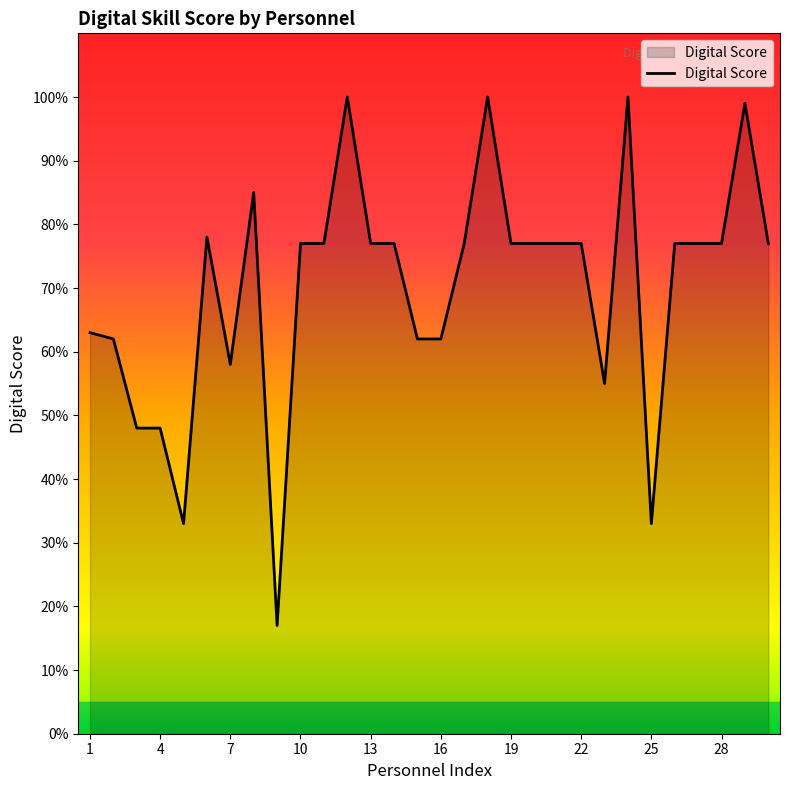

Does the chart have visible grid lines?

No